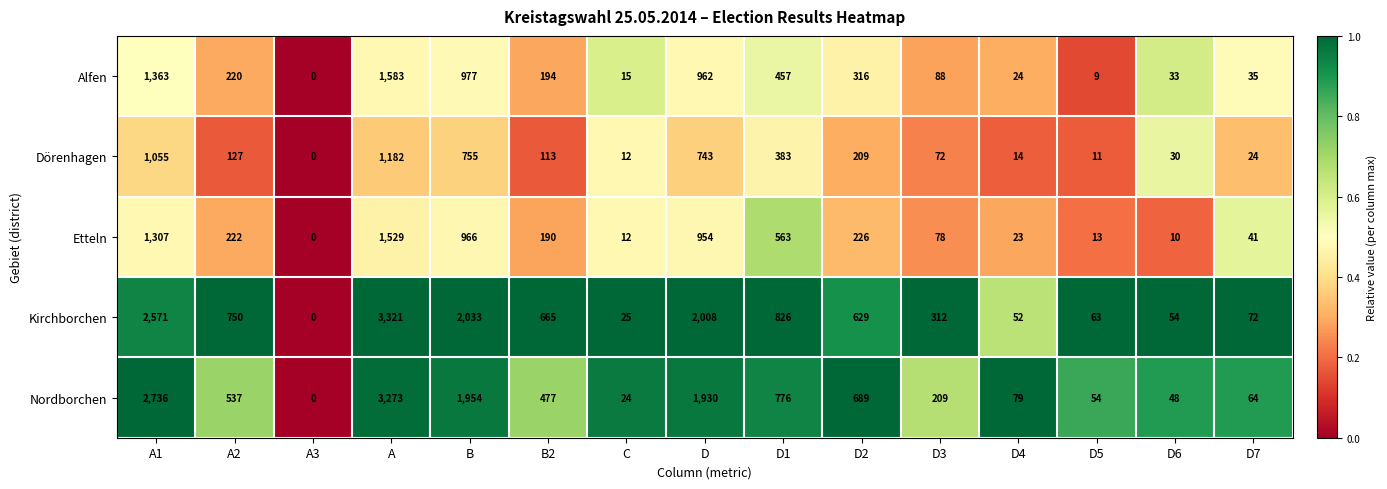

What is the sum of all Nordborchen values?

12850